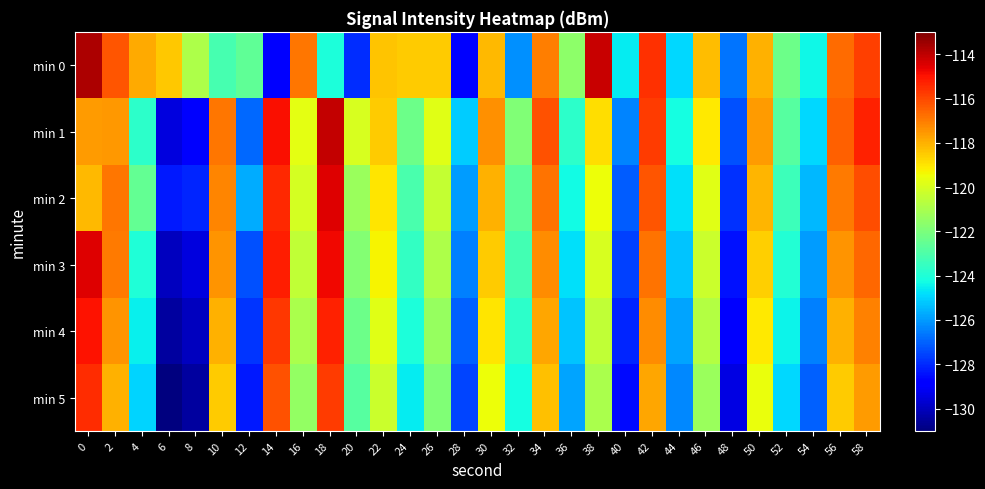

List the series in order of their peak value, lowest first.

min 5, min 4, min 2, min 3, min 1, min 0